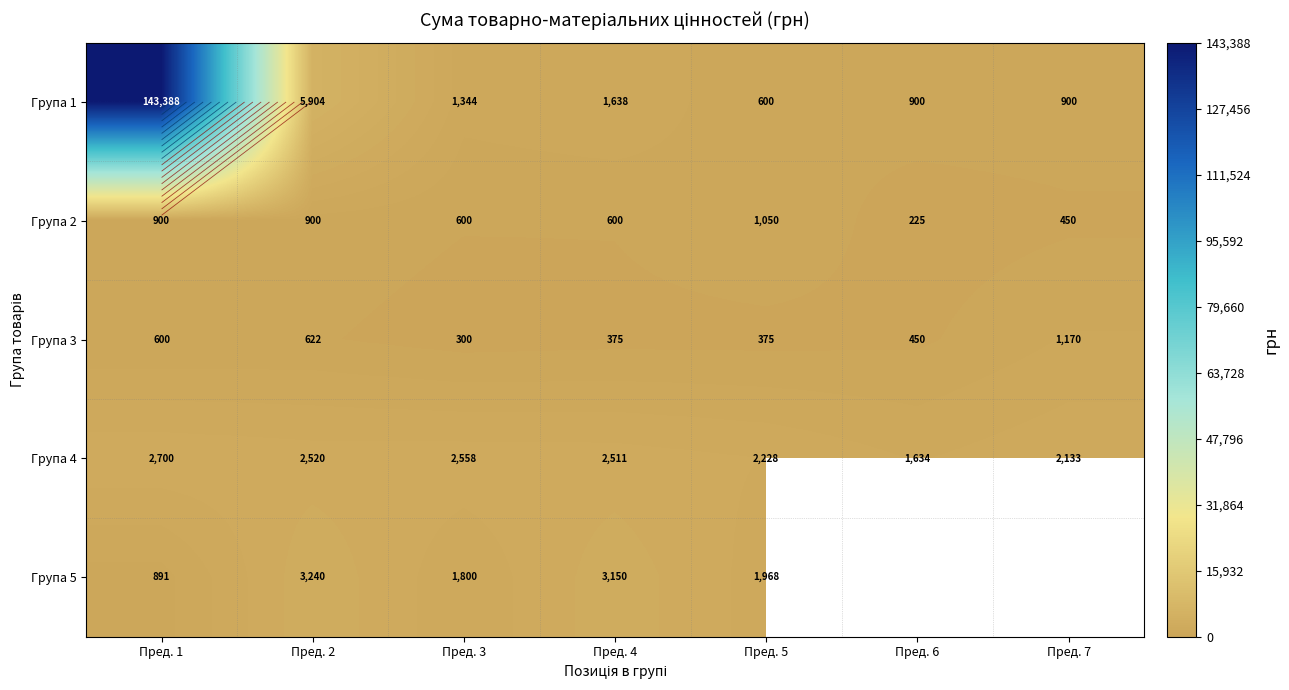

Which label corresponds to the smallest value in the chart?

Пред. 6